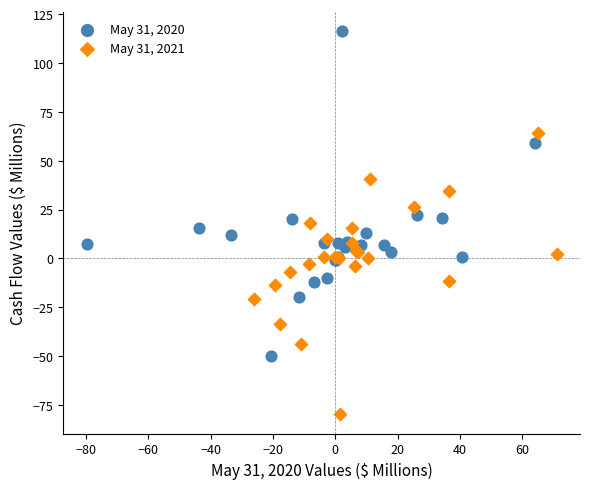

Which series has the largest Y range (max minus min)?

May 31, 2020